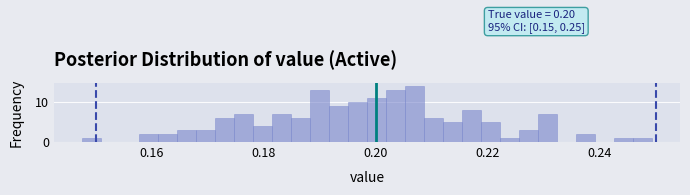

Around what value on the x-axis is the tallest bar? Give the approximate position of its centre, as read against the axis.

0.206